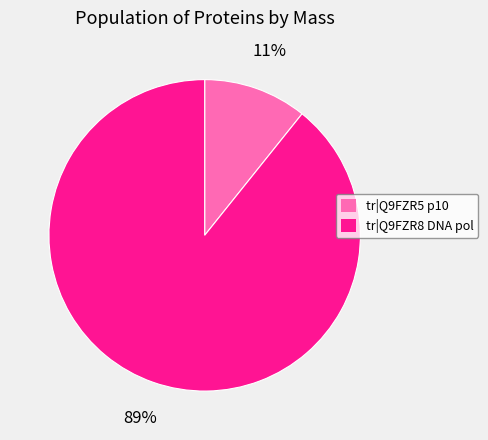

Is there any slice that represents more than half of the pie?

Yes